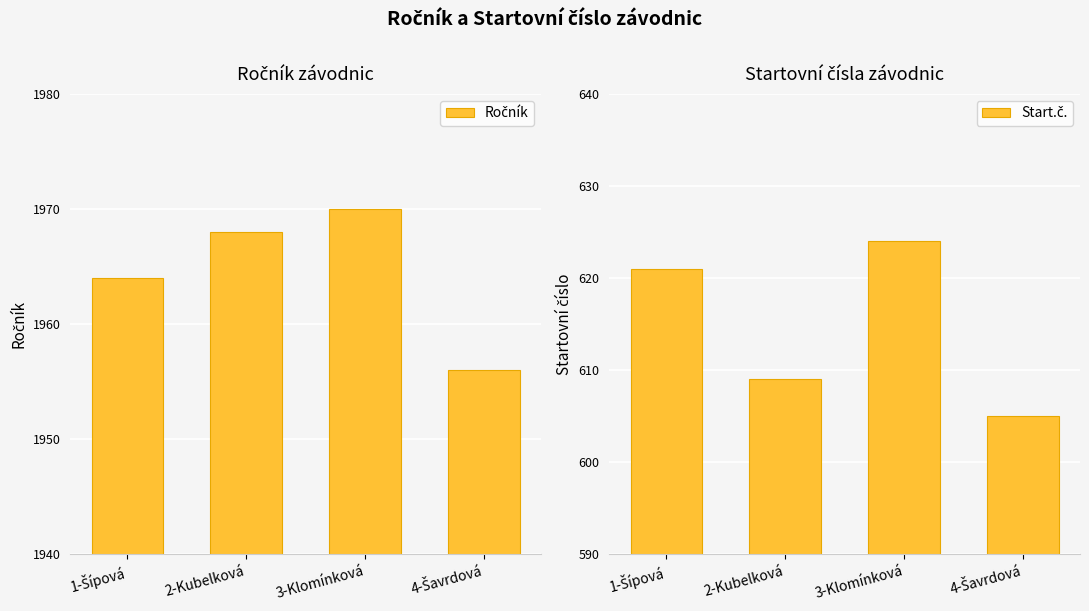

How many values in the Start.č. series are below 621?

2